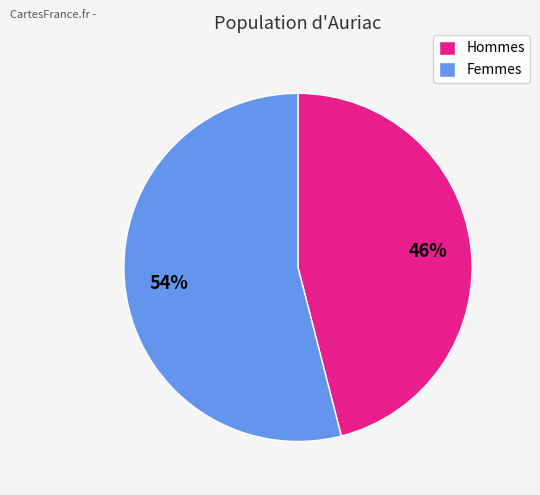

To the nearest percent, what portion does Hommes represent?

46%